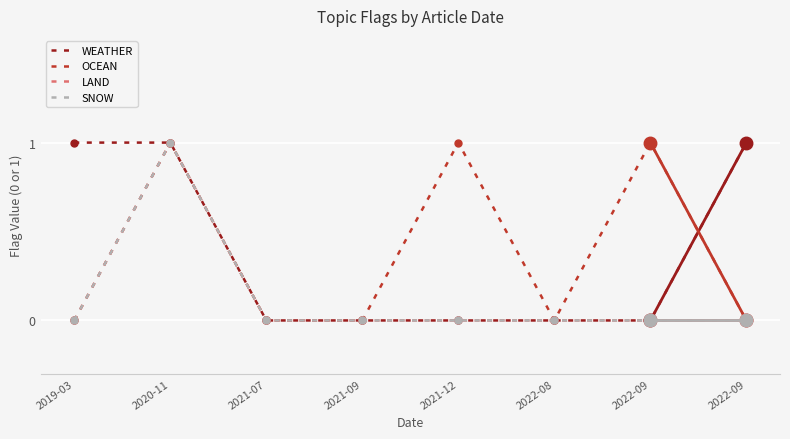

Reading left to right, list all the values displayed in this chart.

WEATHER: 2019-03=1	2020-11=1	2021-07=0	2021-09=0	2021-12=0	2022-08=0	2022-09=0	2022-09=1
OCEAN: 2019-03=0	2020-11=1	2021-07=0	2021-09=0	2021-12=1	2022-08=0	2022-09=1	2022-09=0
LAND: 2019-03=0	2020-11=1	2021-07=0	2021-09=0	2021-12=0	2022-08=0	2022-09=0	2022-09=0
SNOW: 2019-03=0	2020-11=1	2021-07=0	2021-09=0	2021-12=0	2022-08=0	2022-09=0	2022-09=0